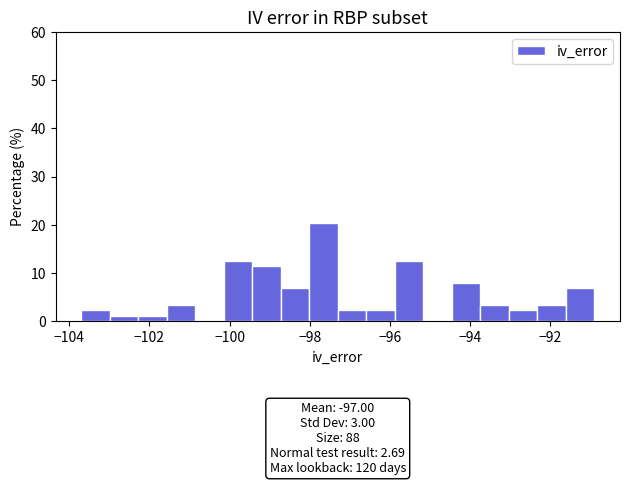

Around what value on the x-axis is the tallest bar? Give the approximate position of its centre, as read against the axis.

-97.6